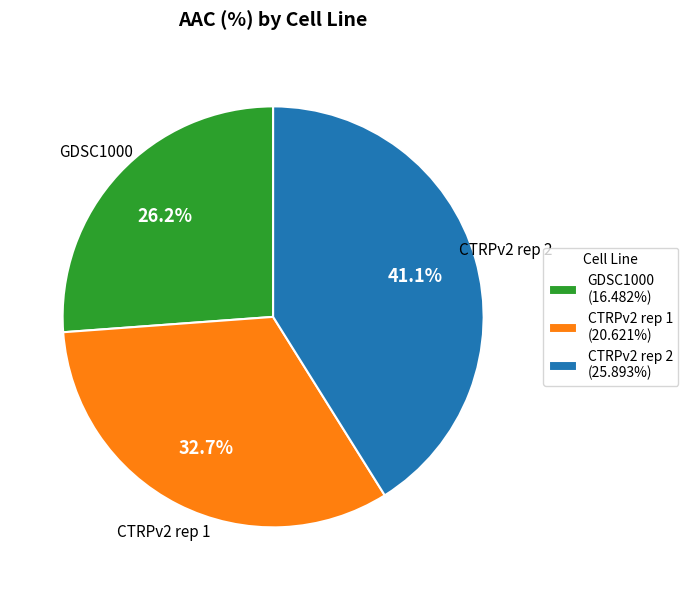

Is the sum of GDSC1000 and CTRPv2 rep 1 greater than half?

Yes